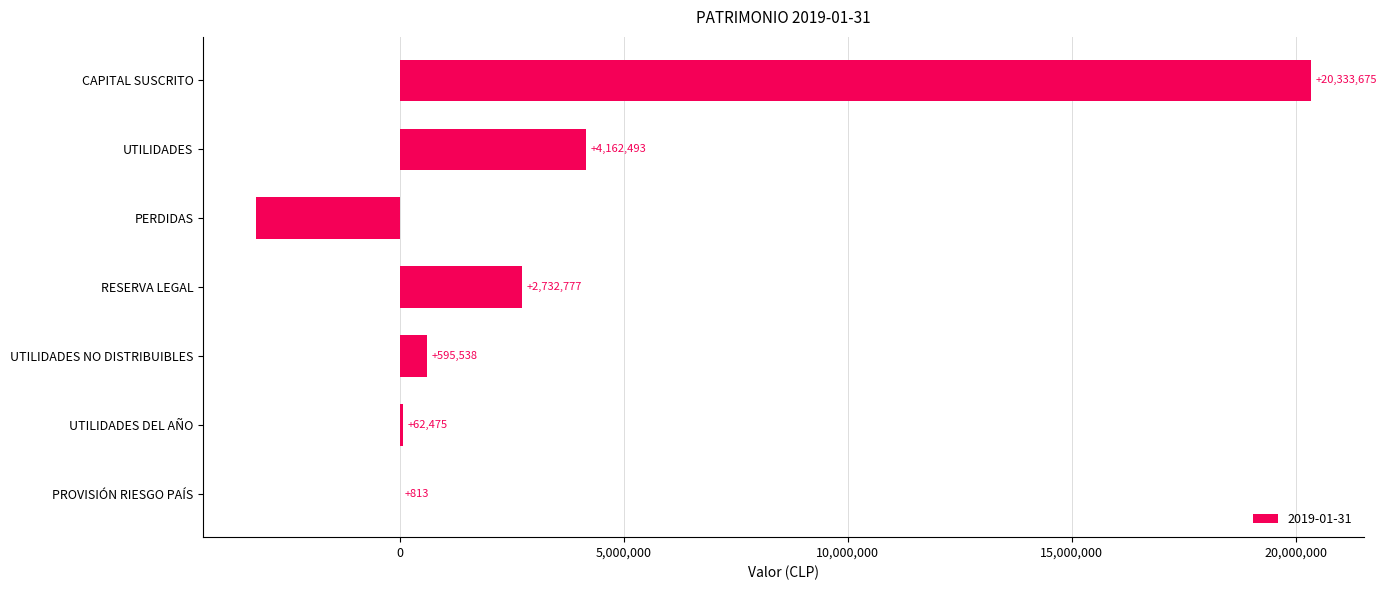

Are the bars horizontal?

Yes